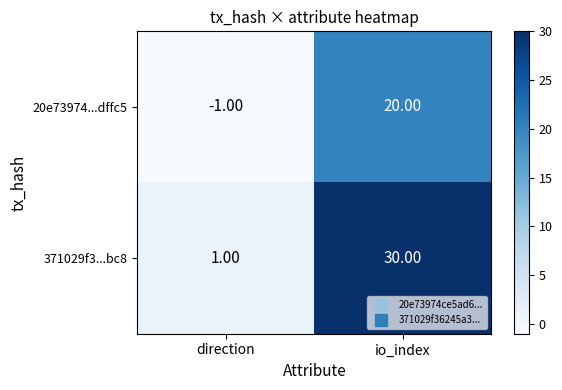

What is the spread (max minus min) of values at io_index?

10